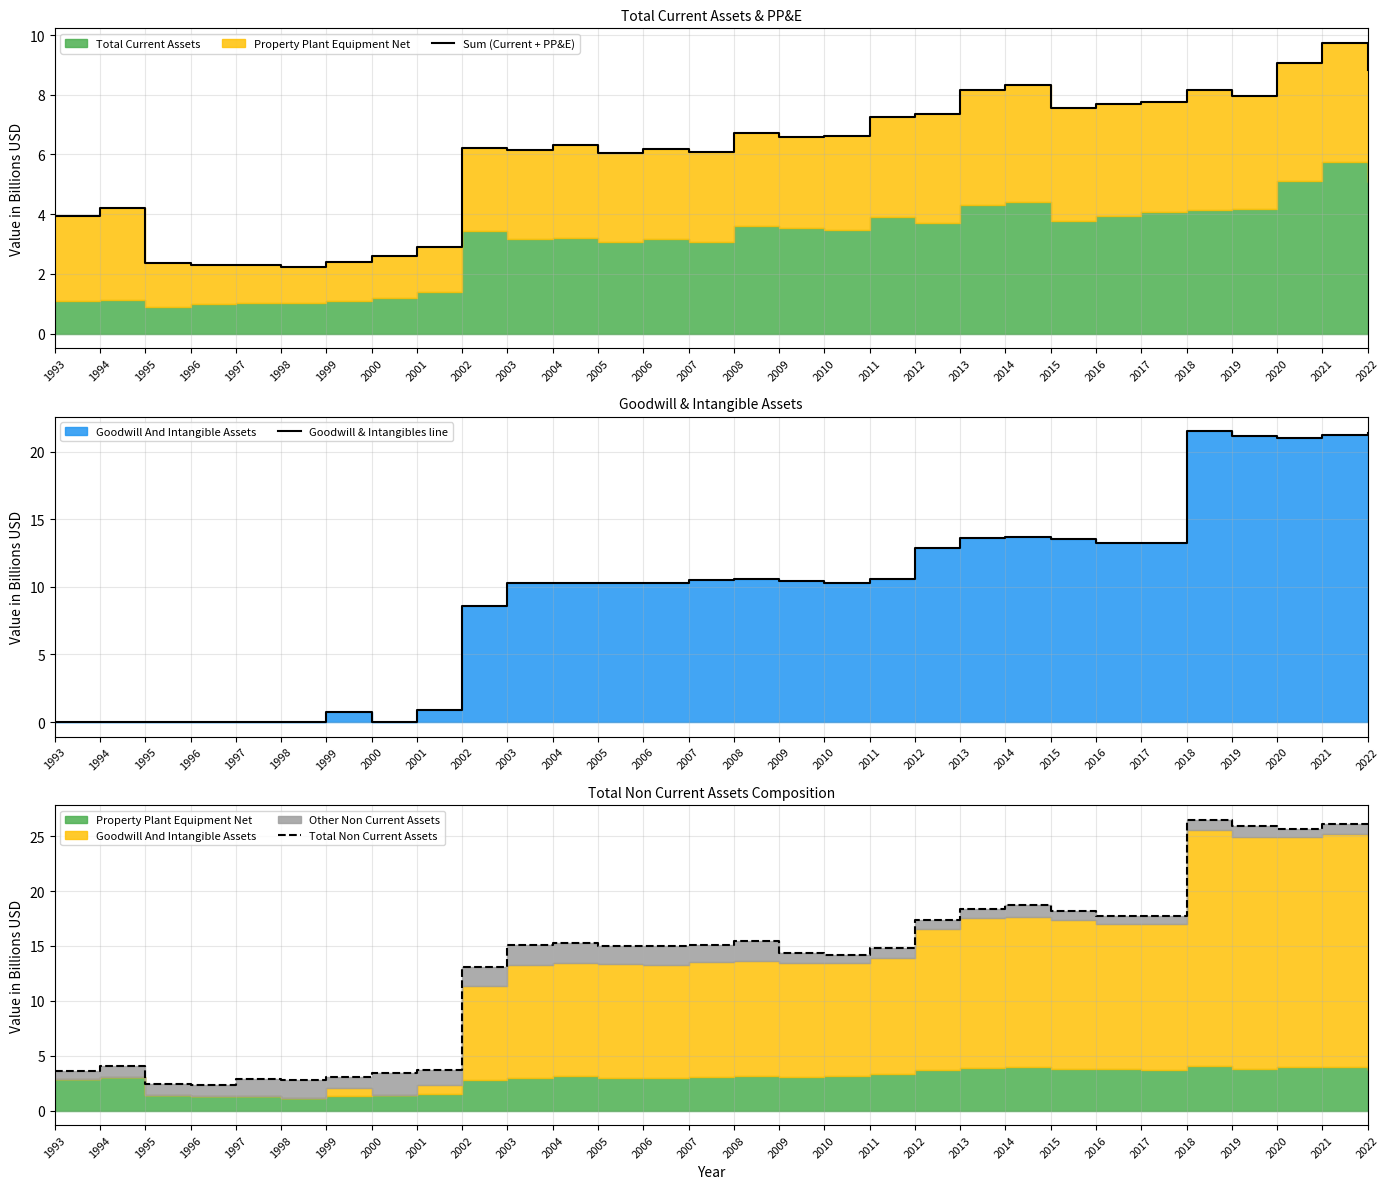

The value of Total Non Current Assets at 2000 is 3.4. True or false?

True